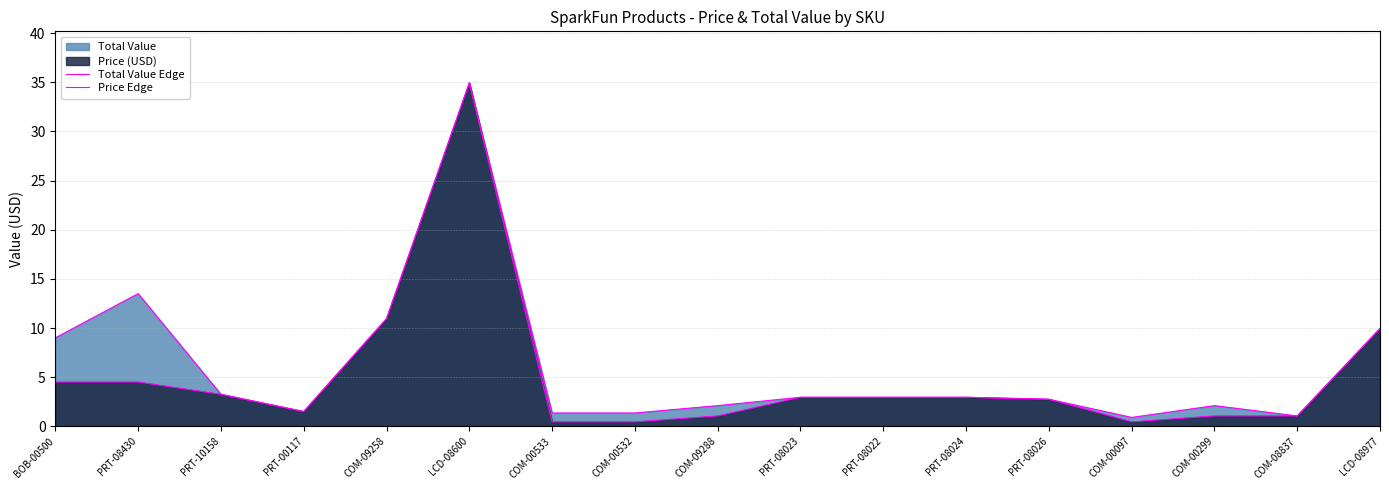

How many data points does each series have?

17